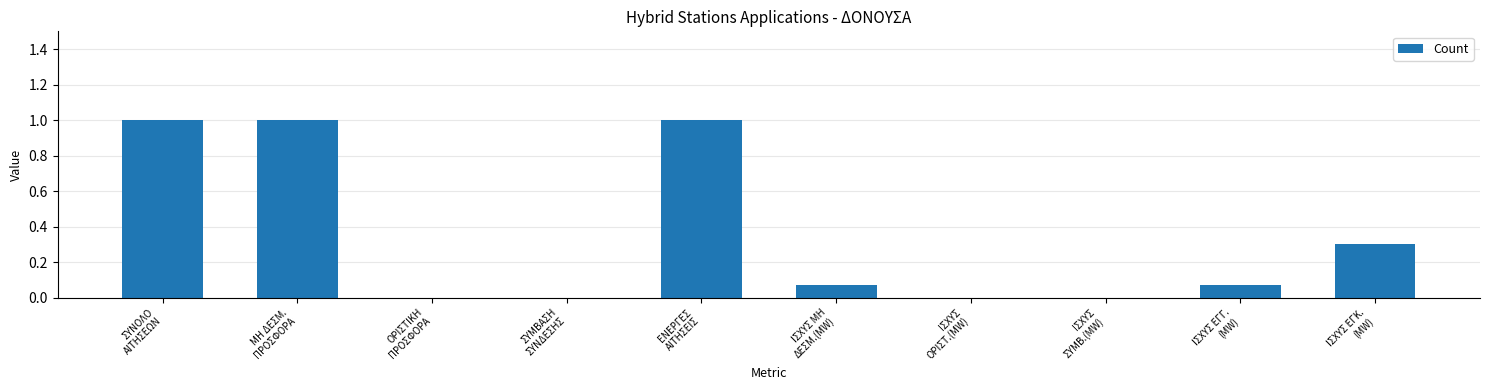

What is the greatest value displayed?

1.0